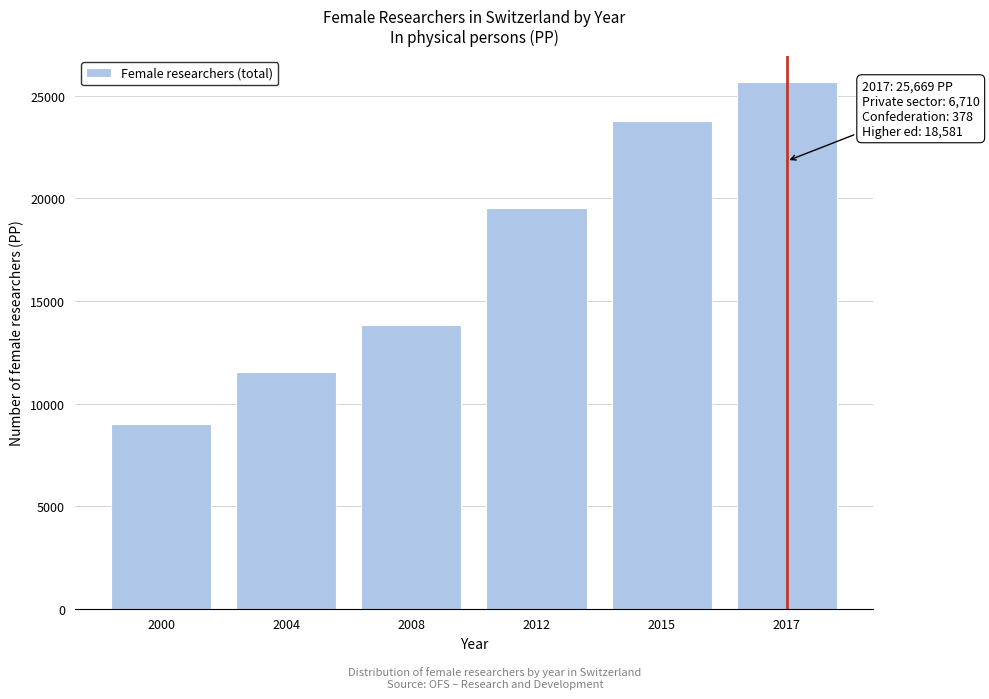

Reading left to right, what are all the values shown in this chart?

8984.0	11550.7	13845.6	19539.9	23762.2	25669.4